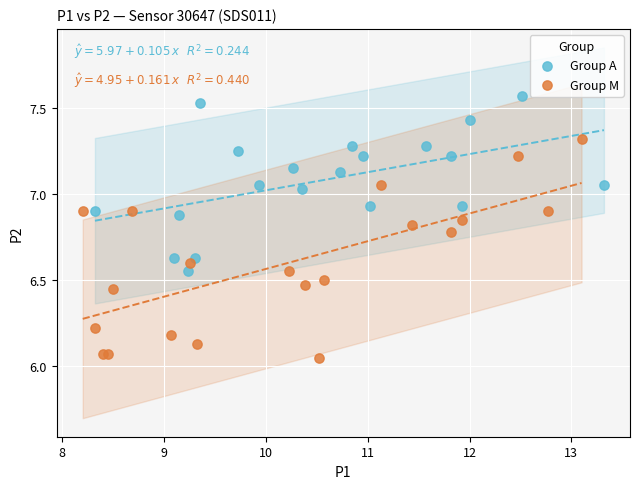

Which series has the largest Y range (max minus min)?

Group M